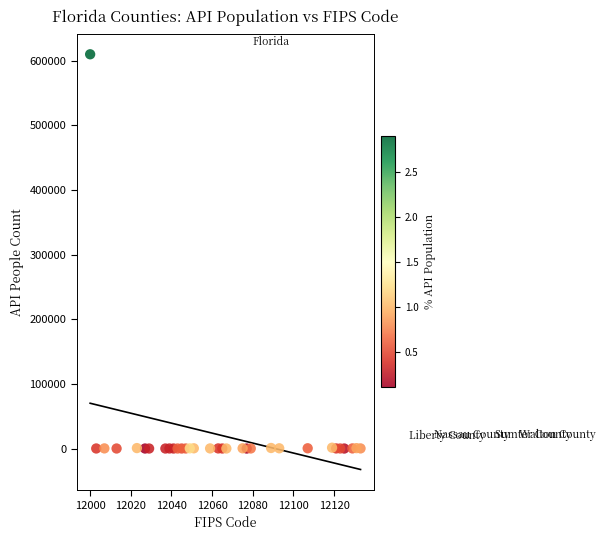

What is the range of Y values (max minus min)?

609917